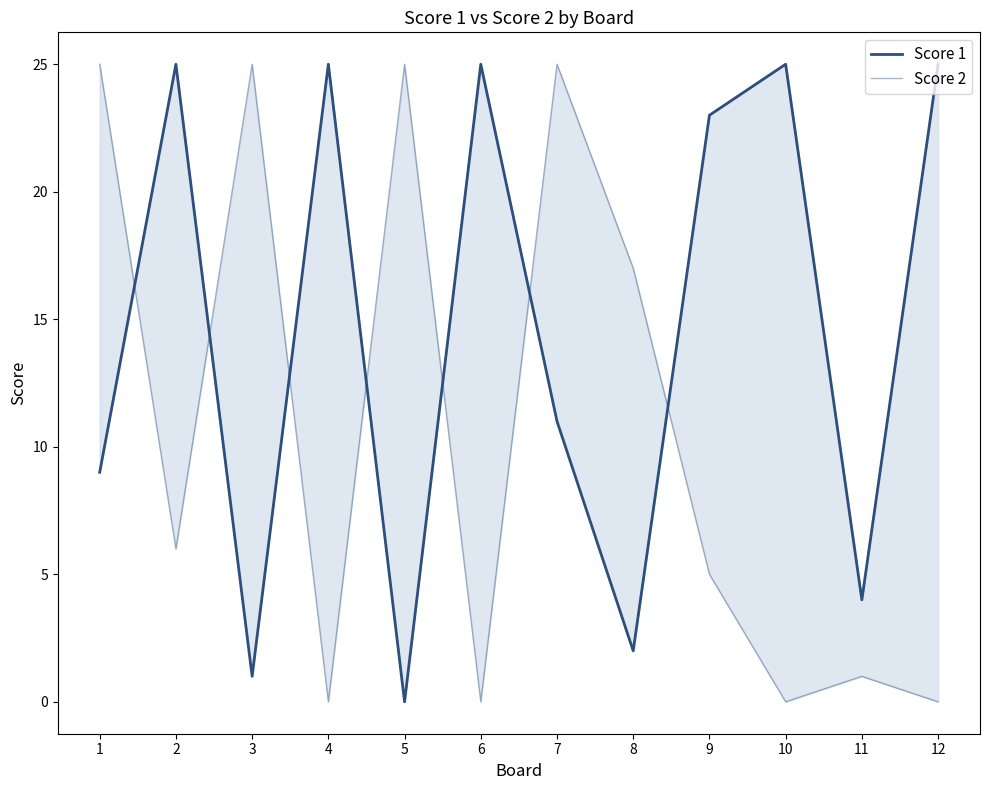

After their last crossing, which series has the higher values: Score 2 or Score 1?

Score 1